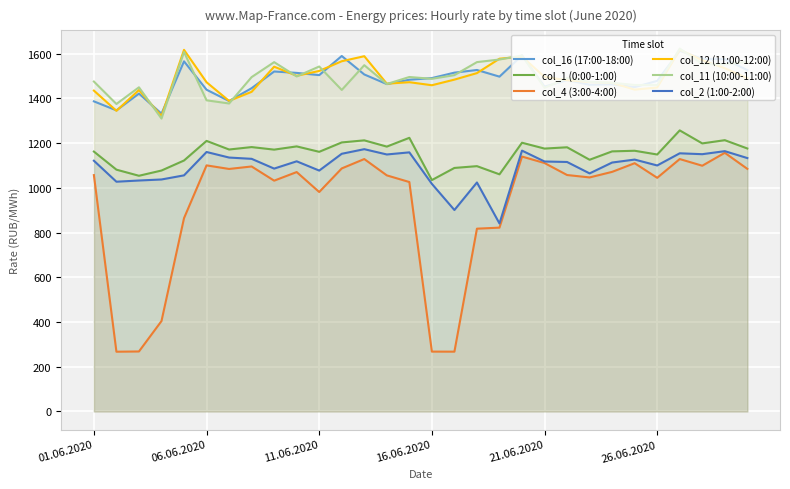

At which category is the sum across all series the highest?

26